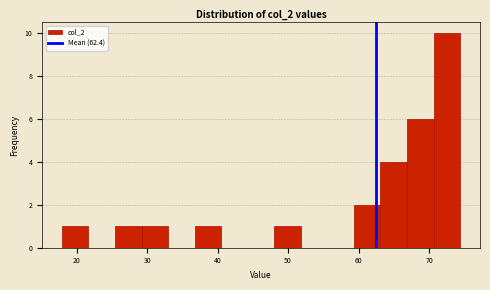

Around what value on the x-axis is the tallest bar? Give the approximate position of its centre, as read against the axis.

73